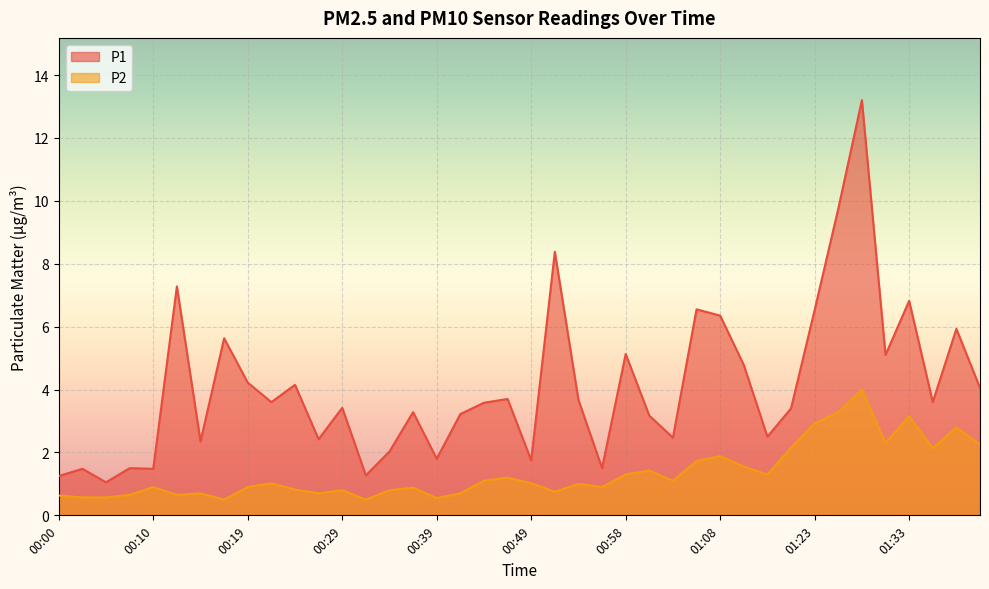

The P2 series shows 0.7 at 01:38. True or false?

False